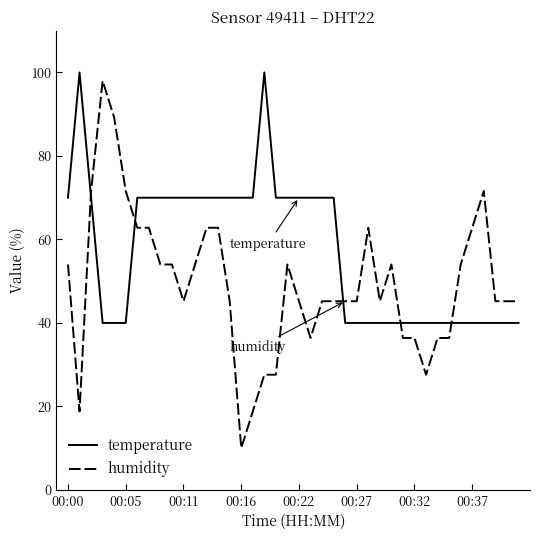

What are all the series names shown in the legend?

temperature, humidity